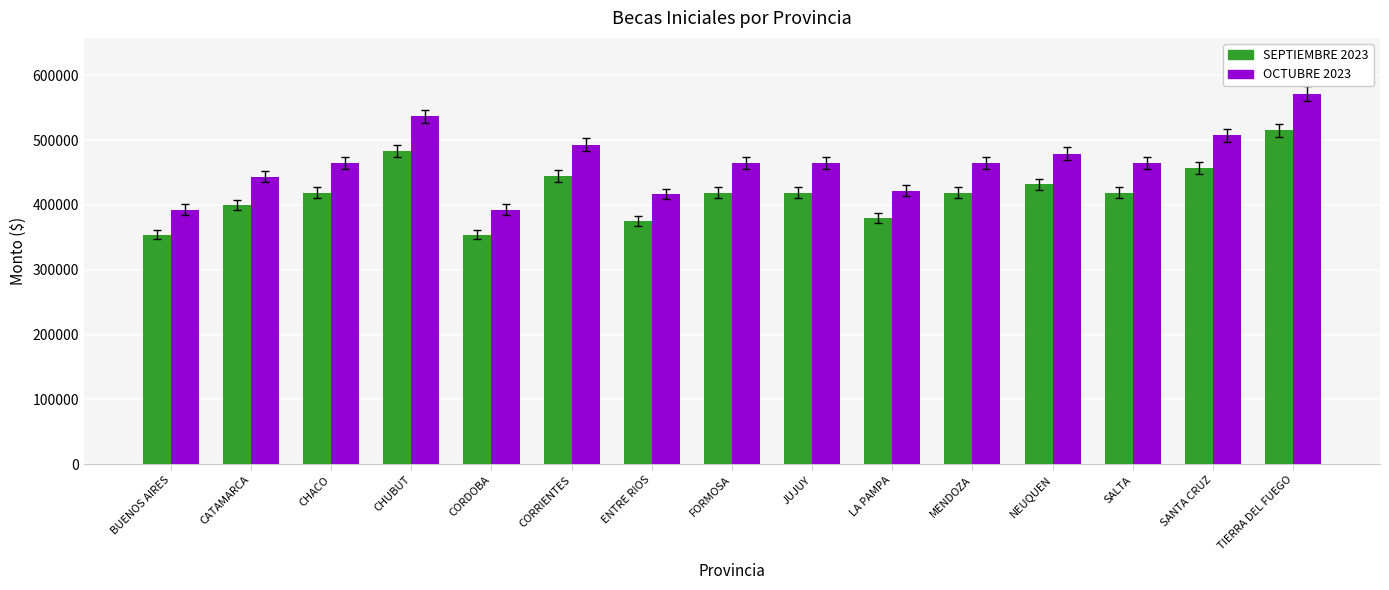

Which series changed the most between CORRIENTES and TIERRA DEL FUEGO?

OCTUBRE 2023